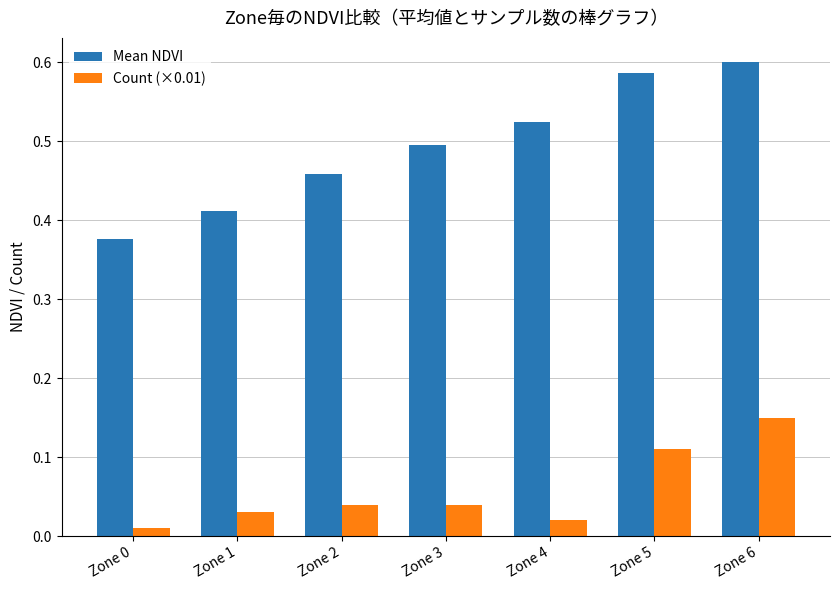

Between Zone 0 and Zone 4, which series saw the biggest shift?

Mean NDVI